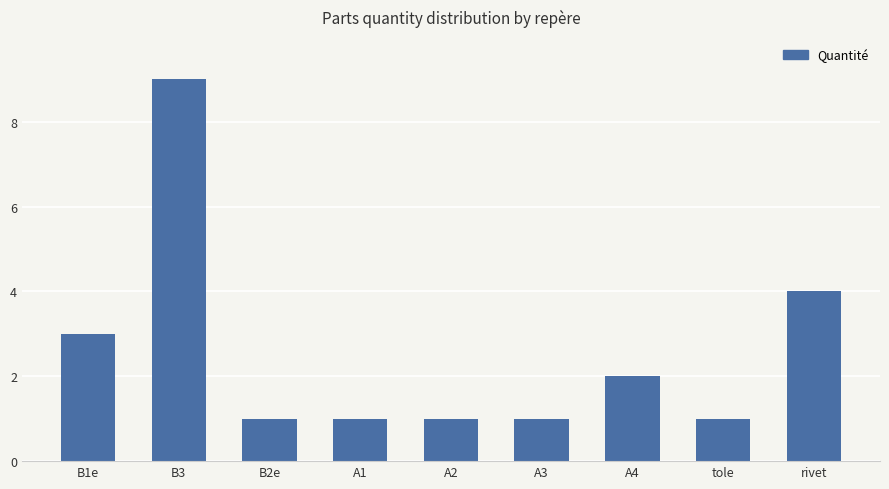

What is the minimum value shown in the chart?

1